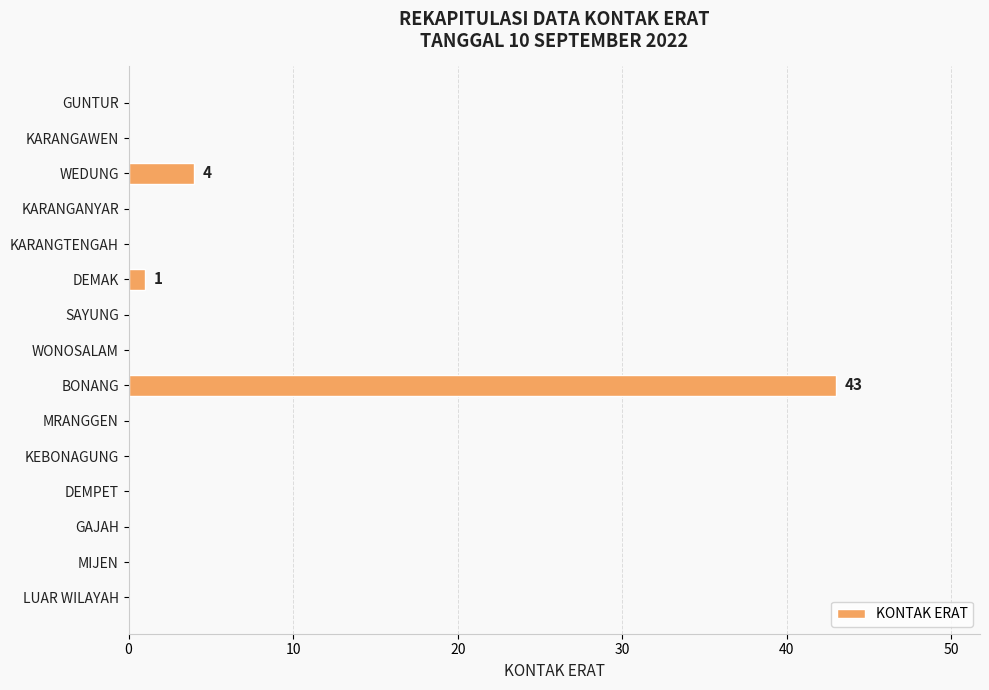

Reading top to bottom, extract all data points from this chart.

GUNTUR=0	KARANGAWEN=0	WEDUNG=4	KARANGANYAR=0	KARANGTENGAH=0	DEMAK=1	SAYUNG=0	WONOSALAM=0	BONANG=43	MRANGGEN=0	KEBONAGUNG=0	DEMPET=0	GAJAH=0	MIJEN=0	LUAR WILAYAH=0